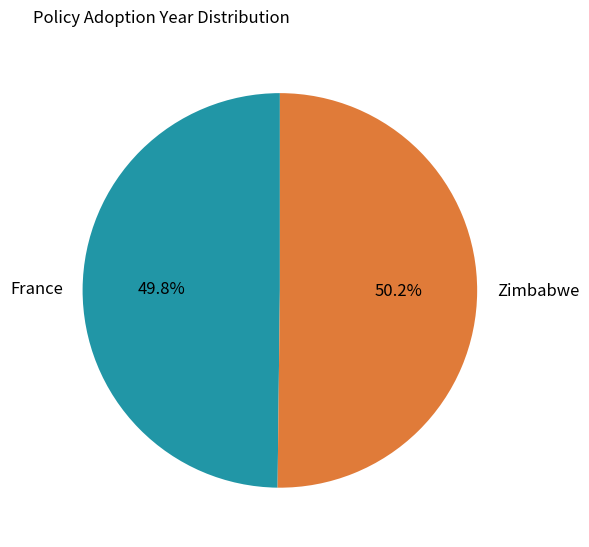

How many segments does this pie chart have?

2